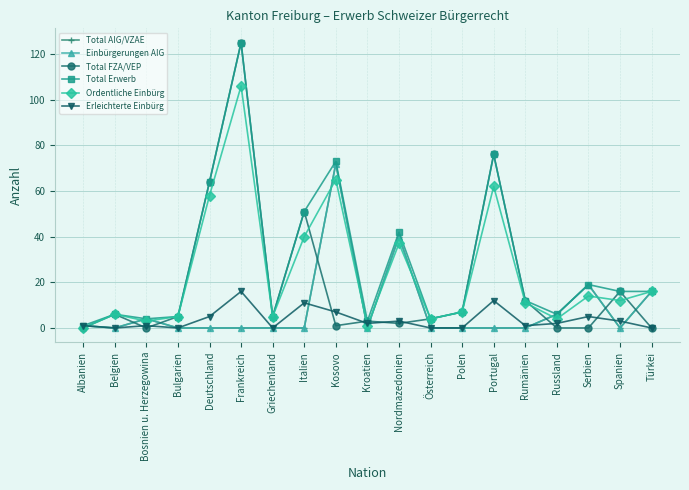

What is the sum of all Total FZA/VEP values?

377